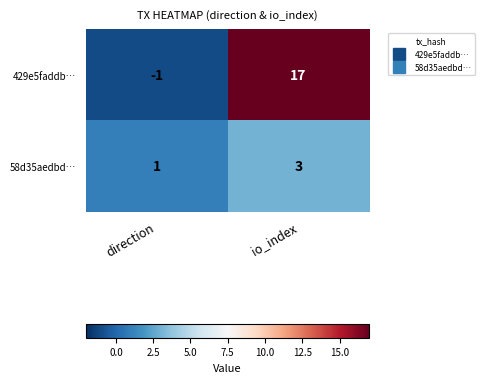

List the series in order of their peak value, lowest first.

58d35aedbd…, 429e5faddb…